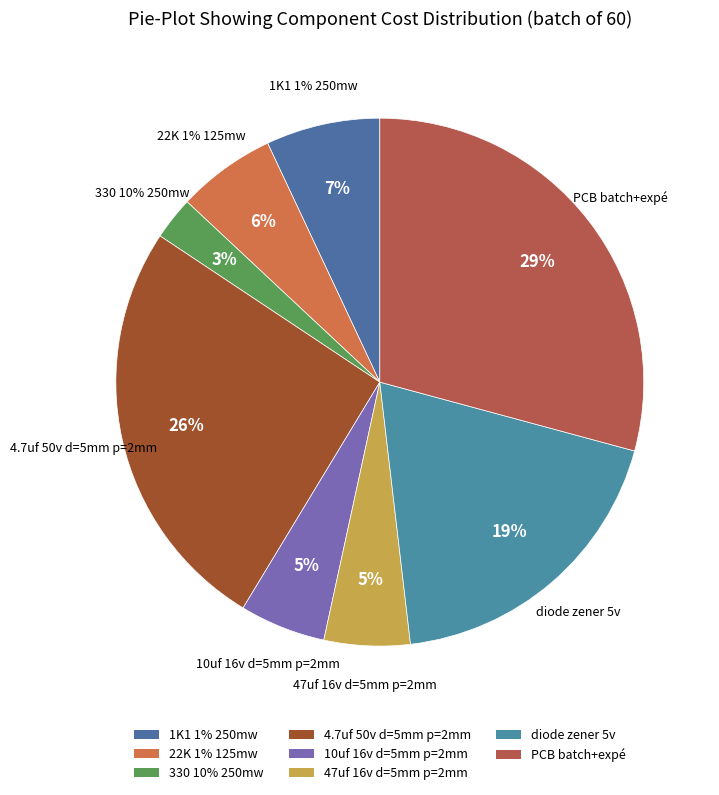

To the nearest percent, what is the average slice percentage?

12%